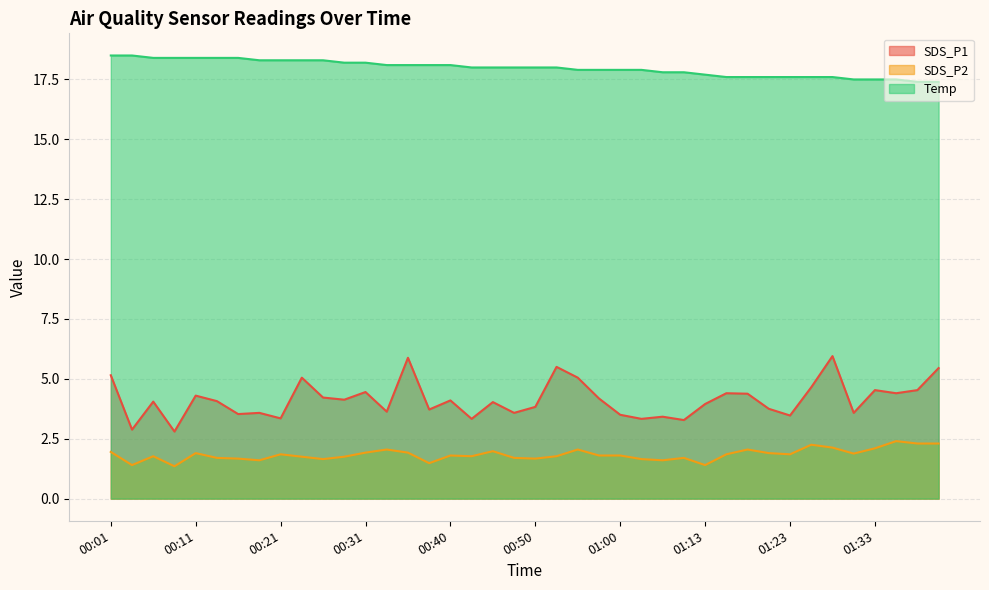

In SDS_P2, how many points are lower than both neighbors (excluding endpoints)?

11